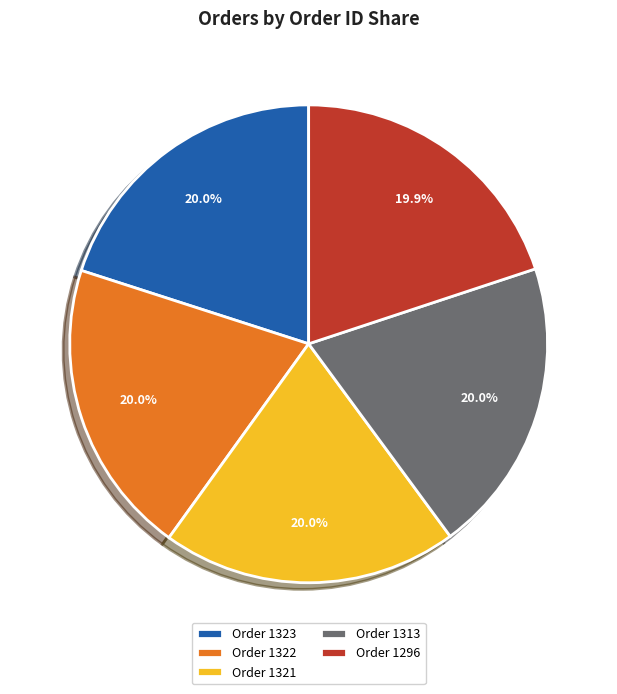

Is Order 1323 the majority of the pie?

No